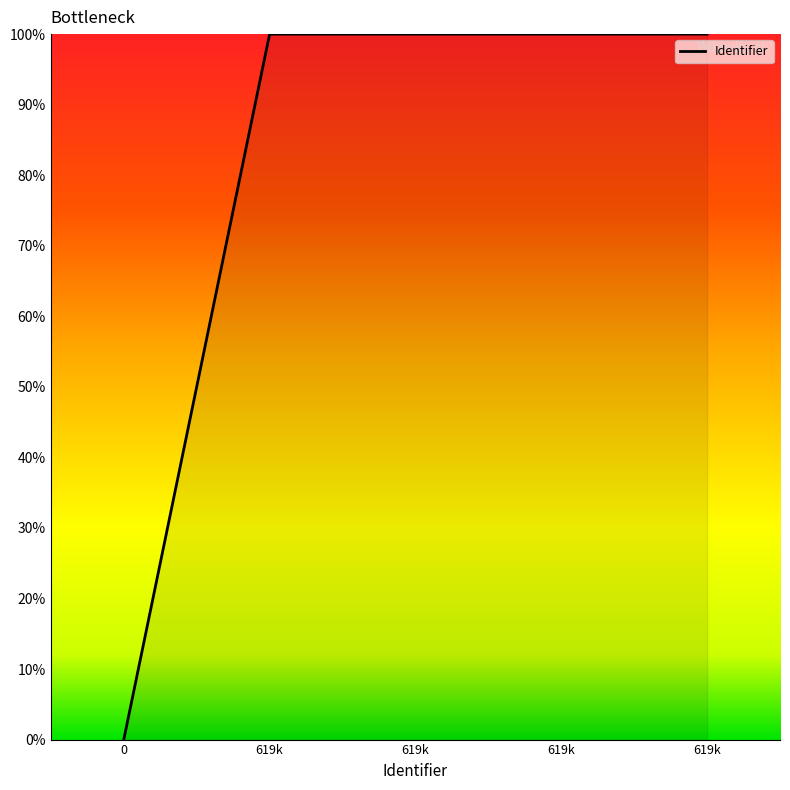

Is this an area chart (filled region under the line)?

Yes